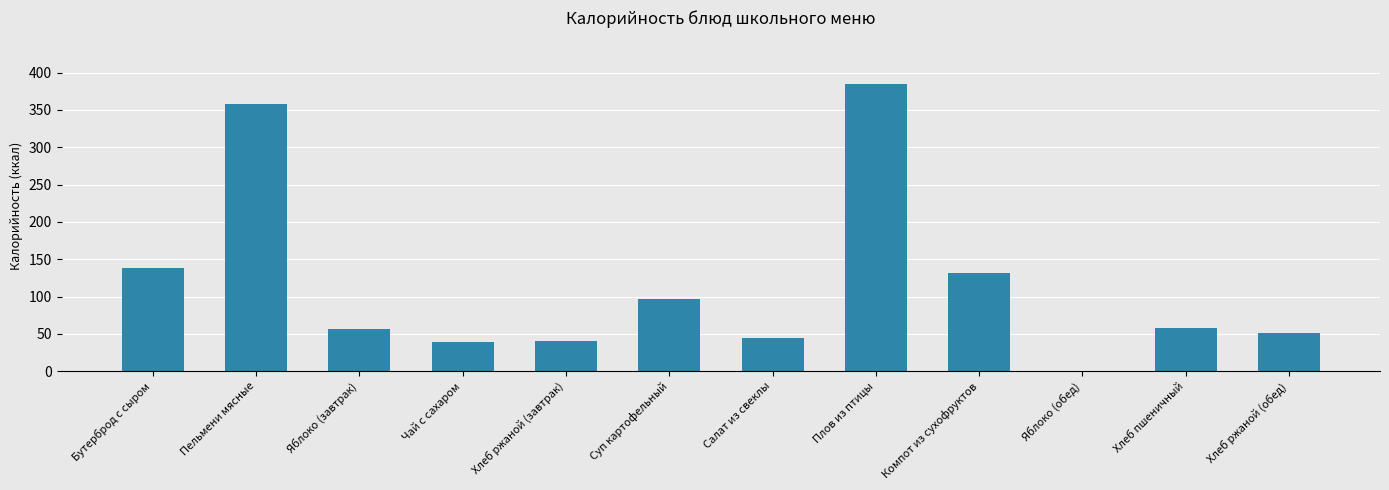

Which has a higher value, Яблоко (завтрак) or Суп картофельный?

Суп картофельный